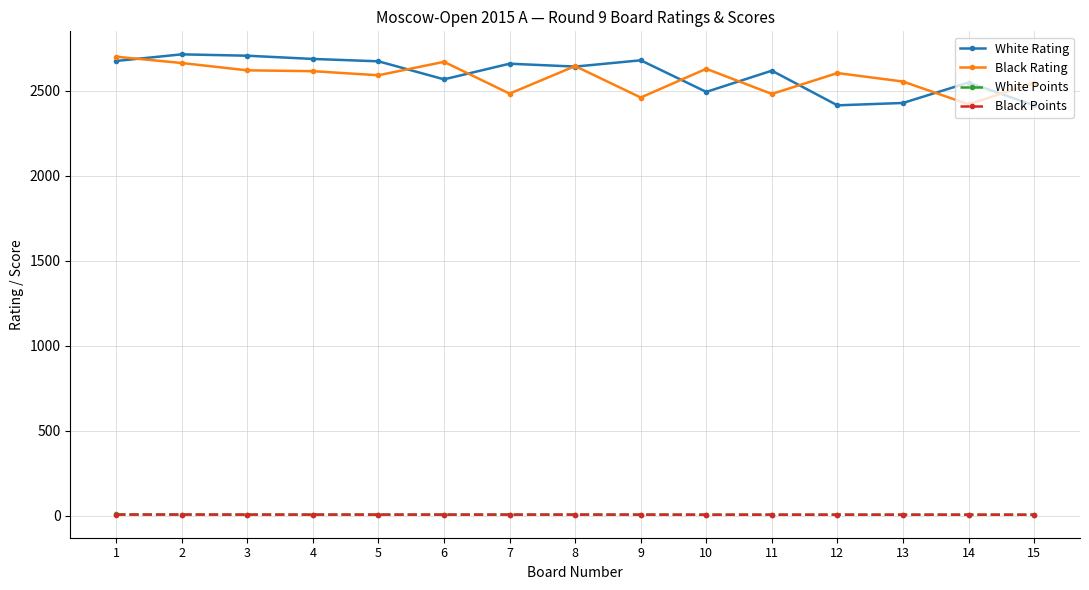

What is the difference between the second highest and second lowest values in the White Points series?

0.5